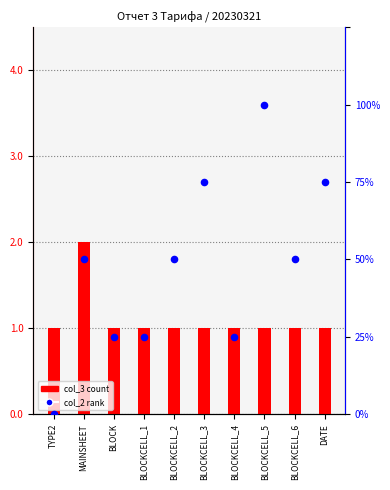

At which category is the sum across all series the highest?

BLOCKCELL_5